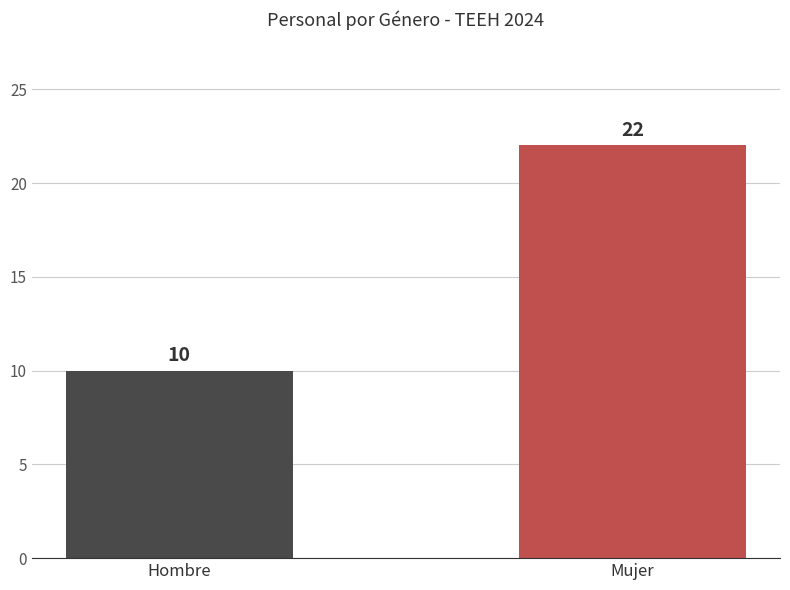

What is the change in value from Hombre to Mujer?

+12